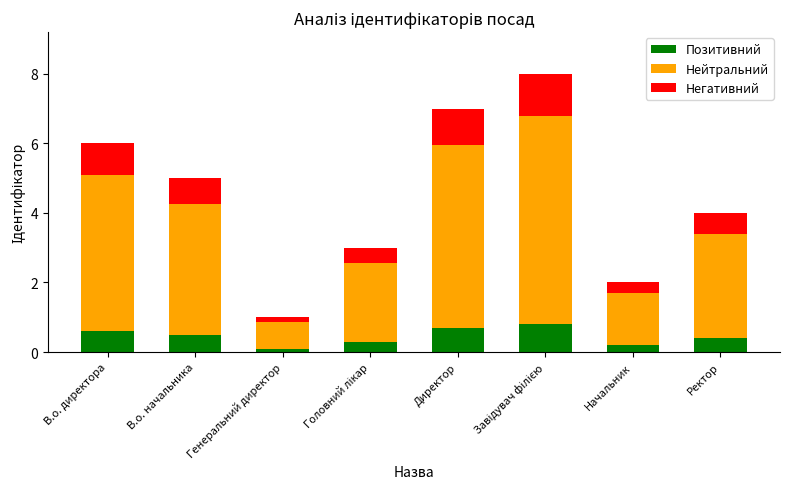

What is the maximum value for Позитивний?

0.8